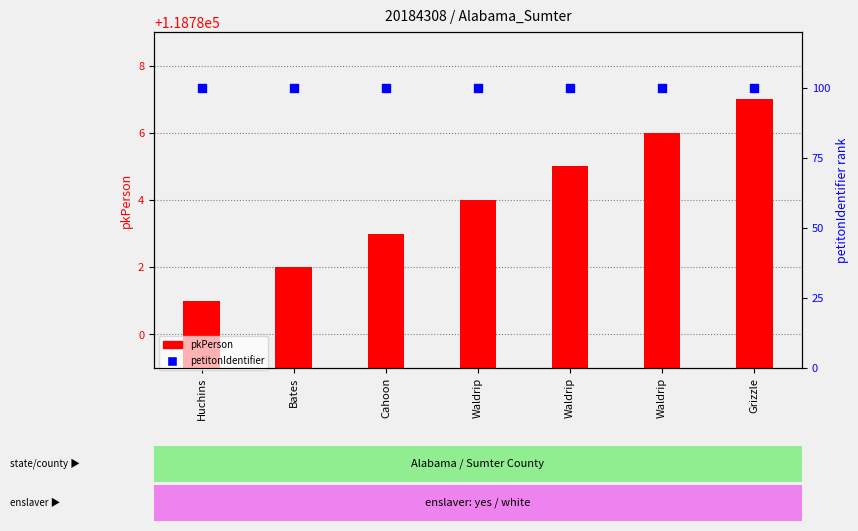

What is the total value across all series at Waldrip?

118884